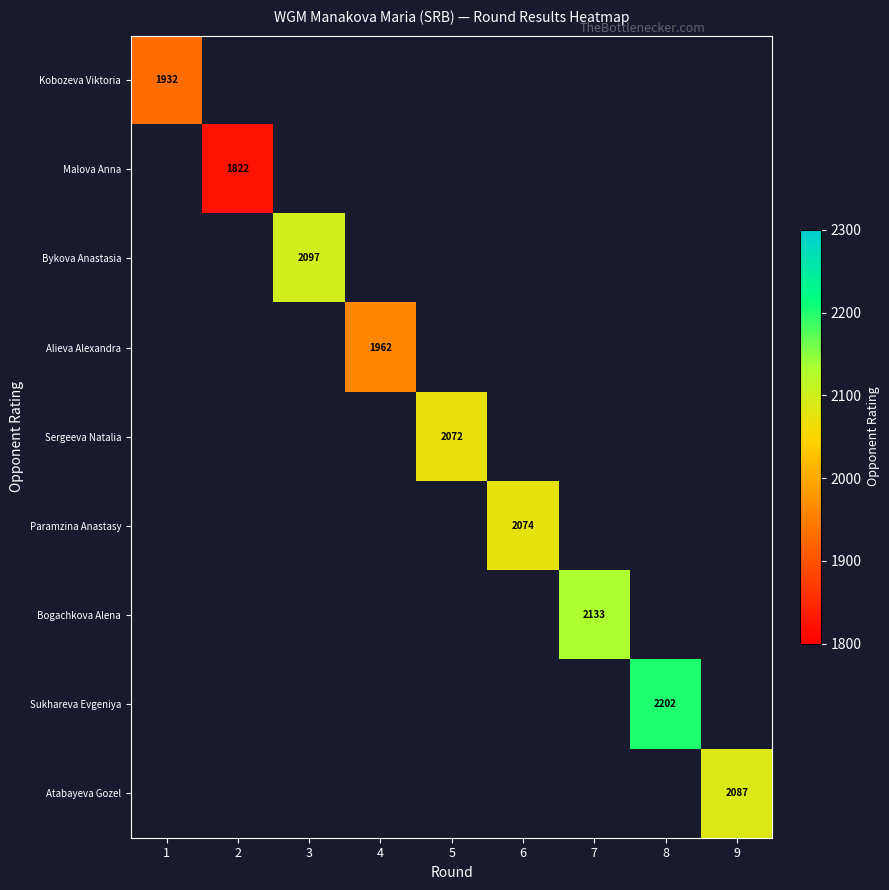

Which label corresponds to the largest value in the chart?

8